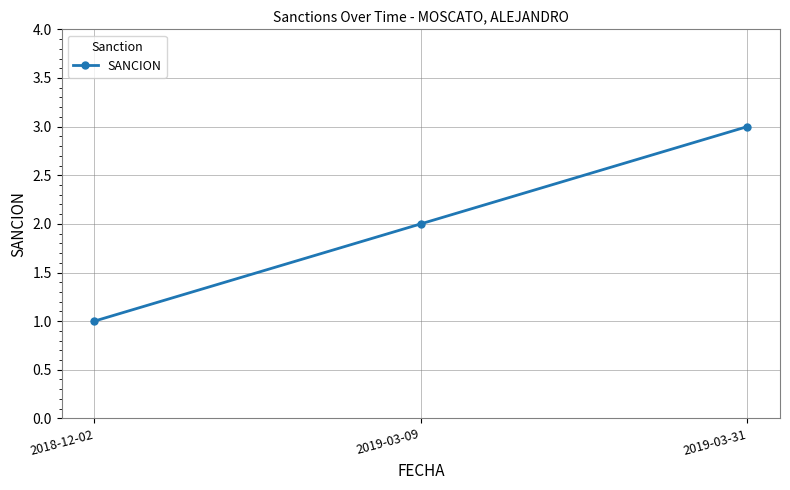

Reading right to left, list all the values displayed in this chart.

2019-03-31=3	2019-03-09=2	2018-12-02=1